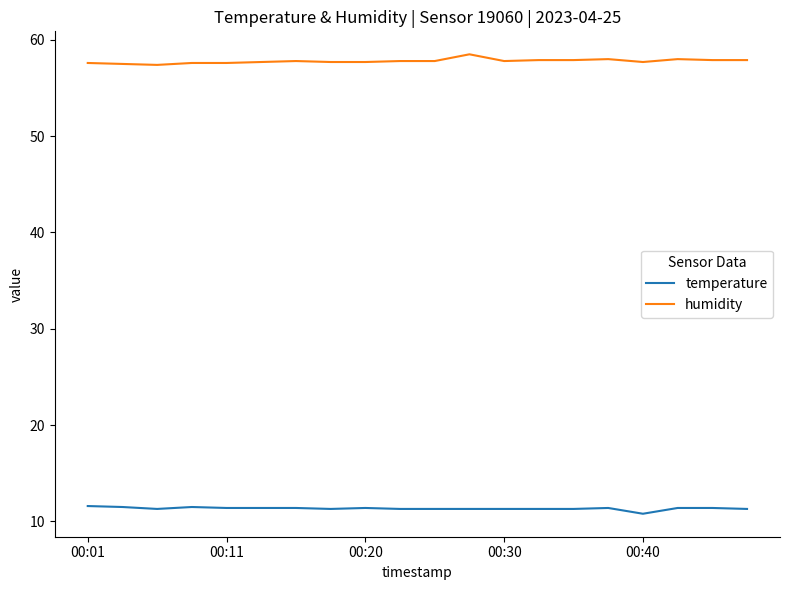

What is the minimum value shown in the chart?

10.8